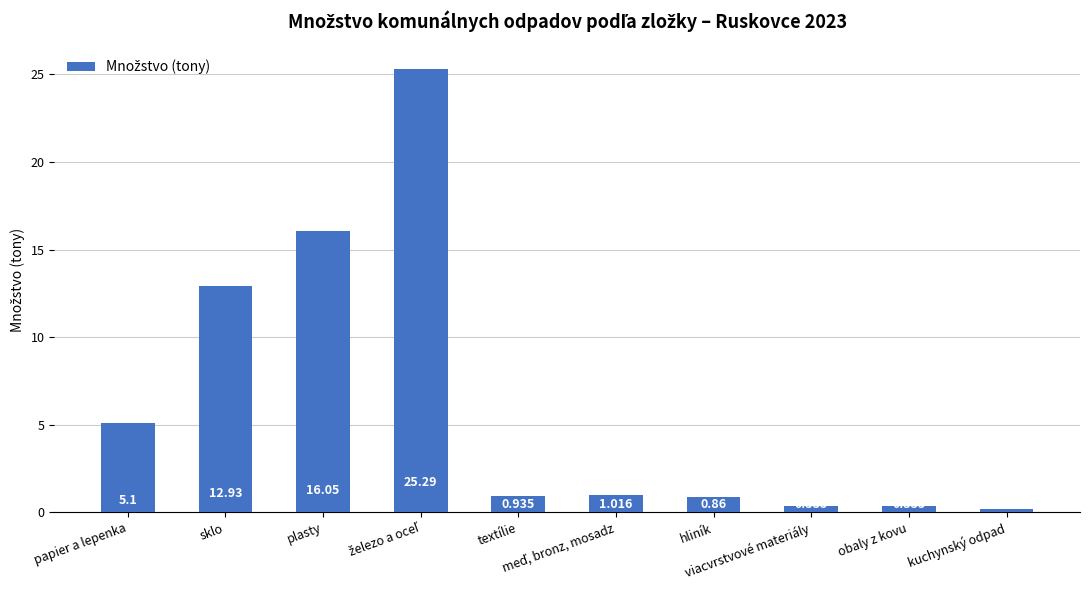

How many series are shown in this chart?

1